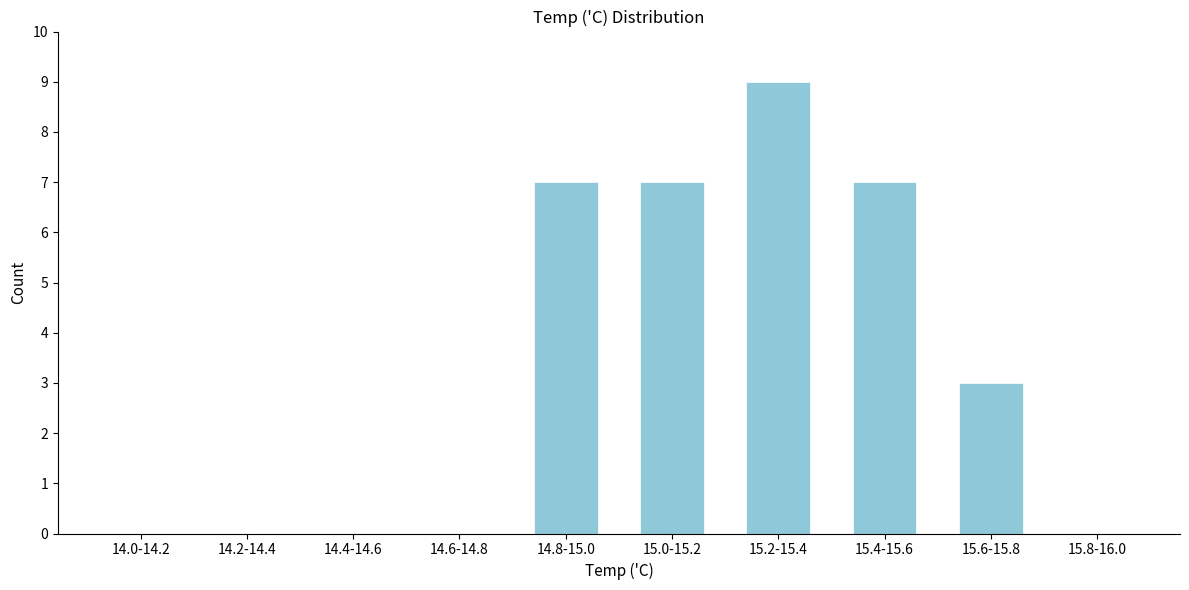

Reading left to right, transcribe all the data shown in this chart.

14.0-14.2=0	14.2-14.4=0	14.4-14.6=0	14.6-14.8=0	14.8-15.0=7	15.0-15.2=7	15.2-15.4=9	15.4-15.6=7	15.6-15.8=3	15.8-16.0=0